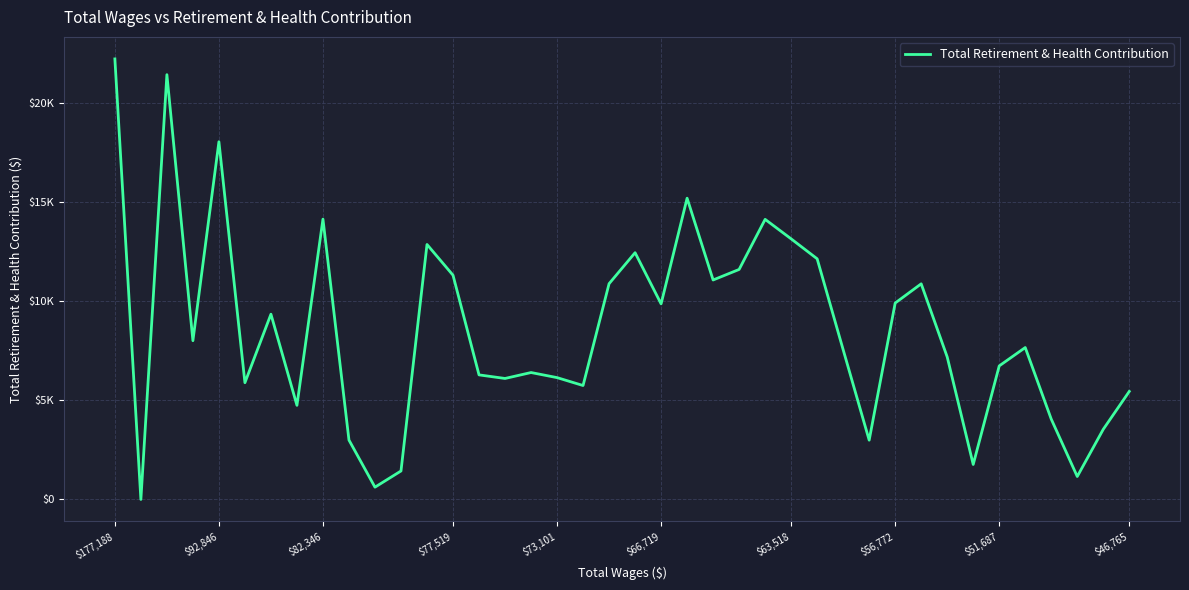

What is the greatest value displayed?

22209